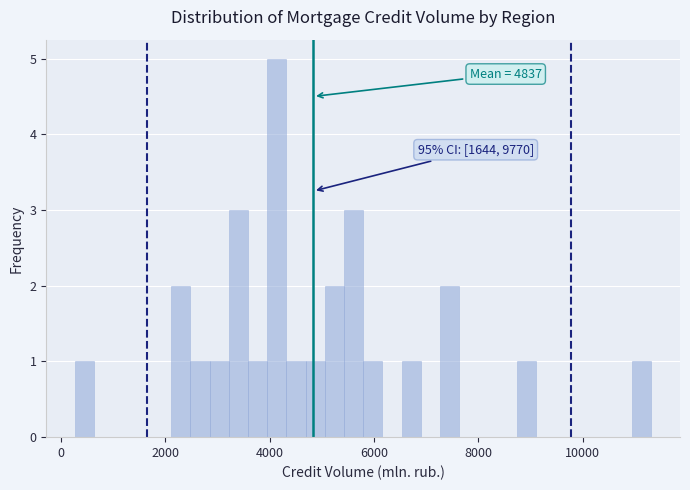

Read against the x-axis, roughly where is the centre of the tallest bar?

4200